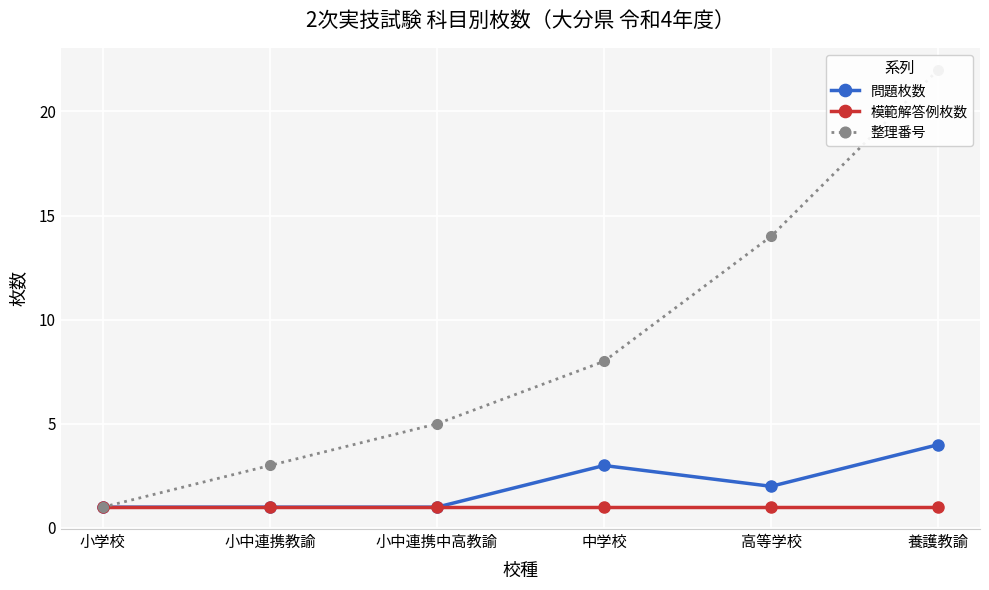

What is the sum of all 整理番号 values?

53